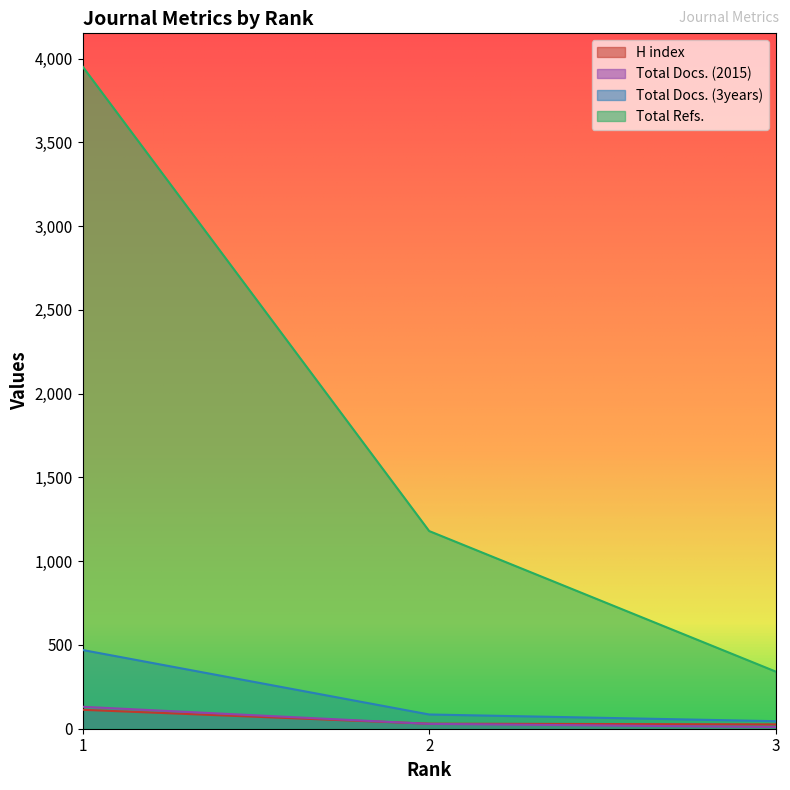

Which series has the largest total across all categories?

Total Refs.